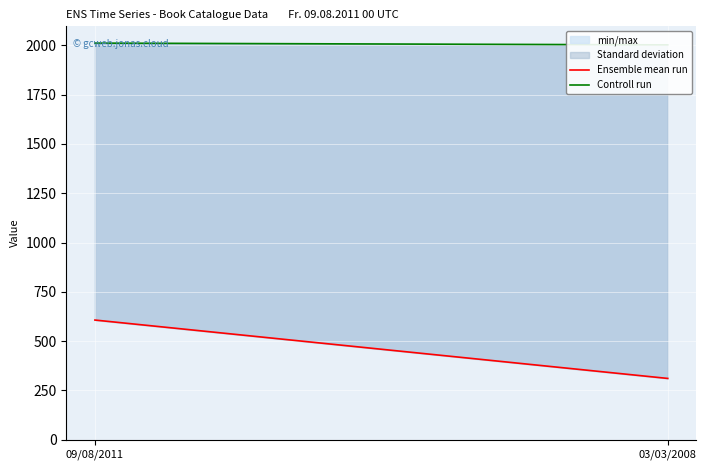

Is the value of Controll run at 09/08/2011 greater than the value of Ensemble mean run at 03/03/2008?

Yes